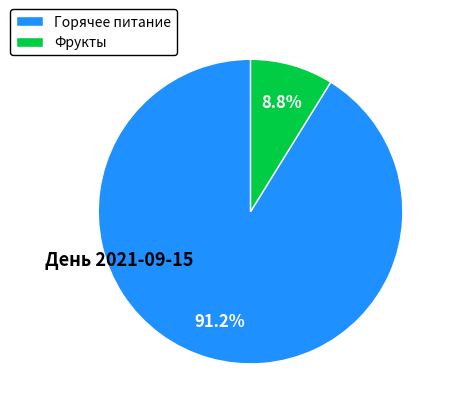

Which has a higher value, Фрукты or Горячее питание?

Горячее питание